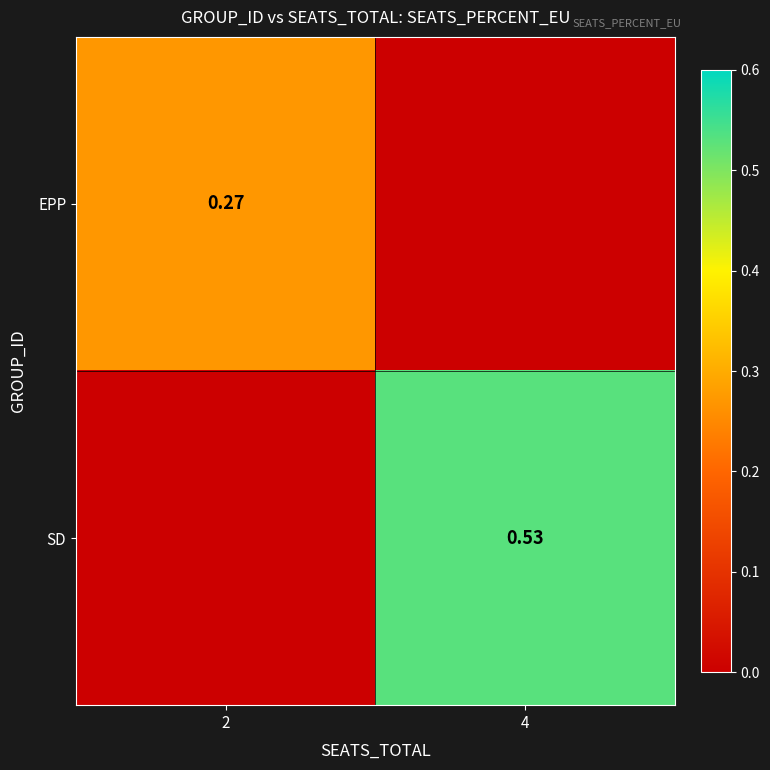

At which label is EPP closest to 0?

4